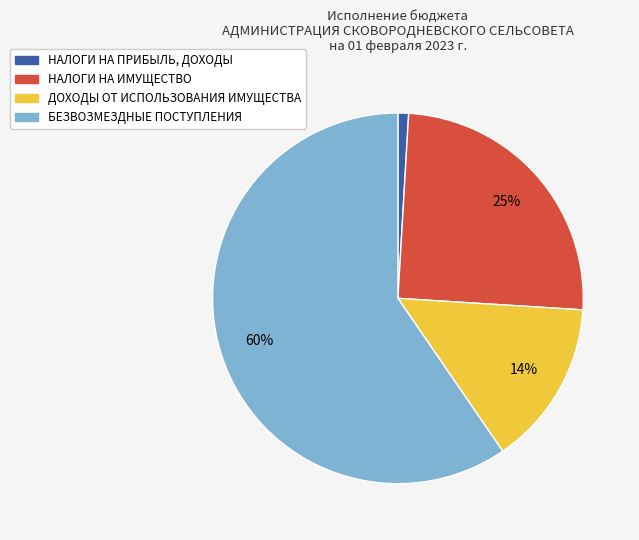

Is the sum of ДОХОДЫ ОТ ИСПОЛЬЗОВАНИЯ ИМУЩЕСТВА and БЕЗВОЗМЕЗДНЫЕ ПОСТУПЛЕНИЯ greater than half?

Yes